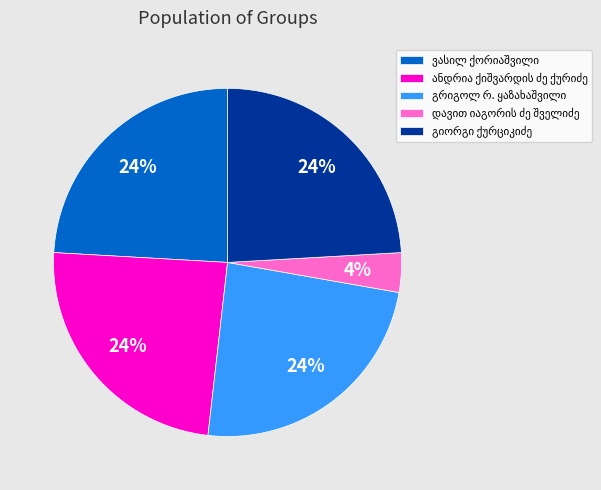

How many slices are in this pie chart?

5